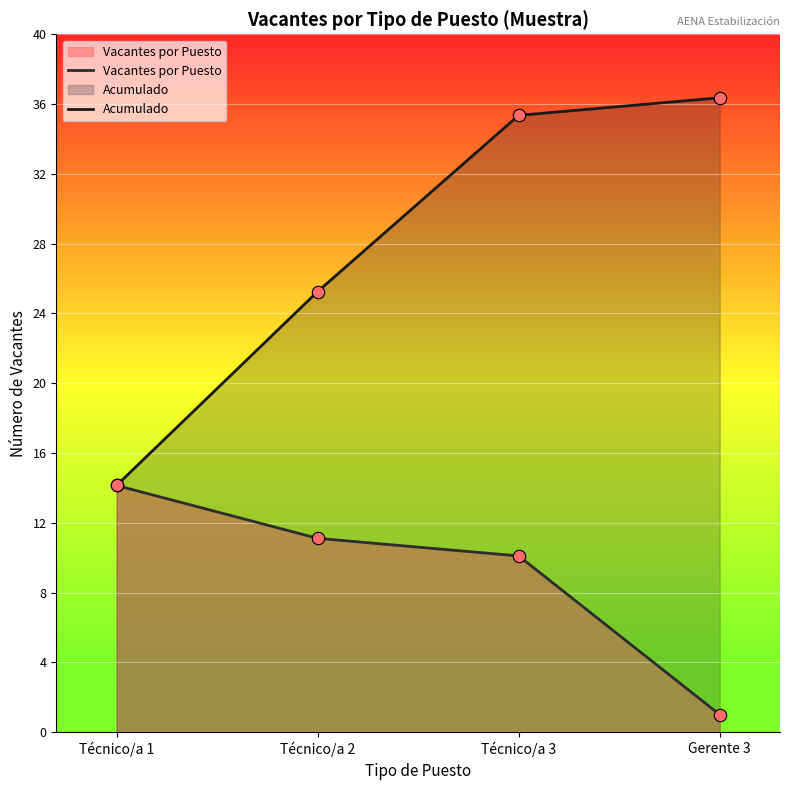

Which series reaches the maximum Y coordinate?

Acumulado